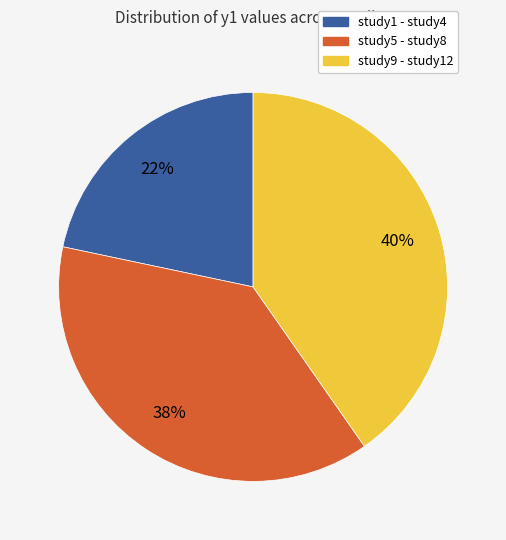

Between study9 - study12 and study5 - study8, which is larger?

study9 - study12